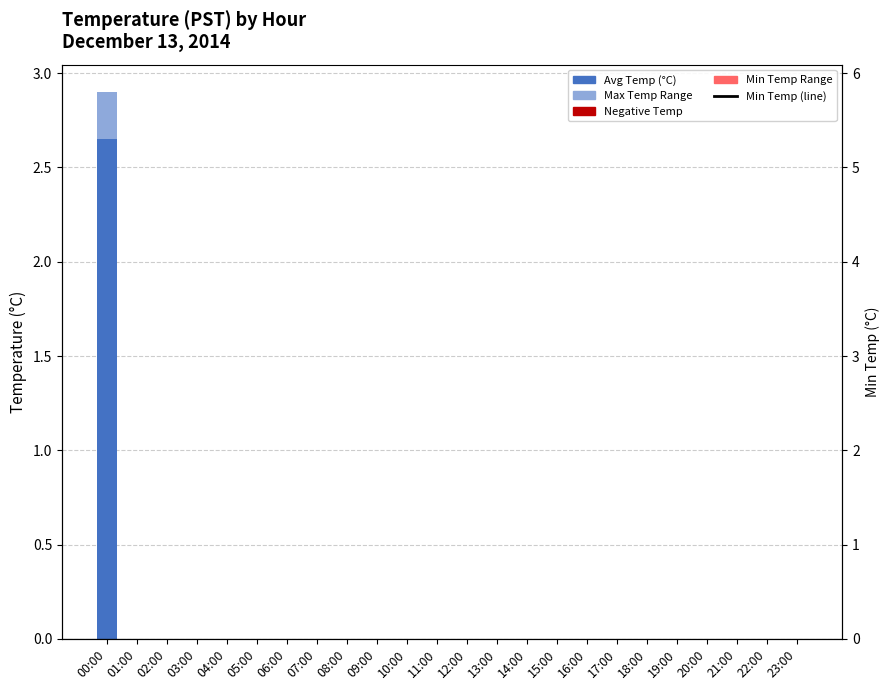

At how many categories does at least one series exceed 1?

1